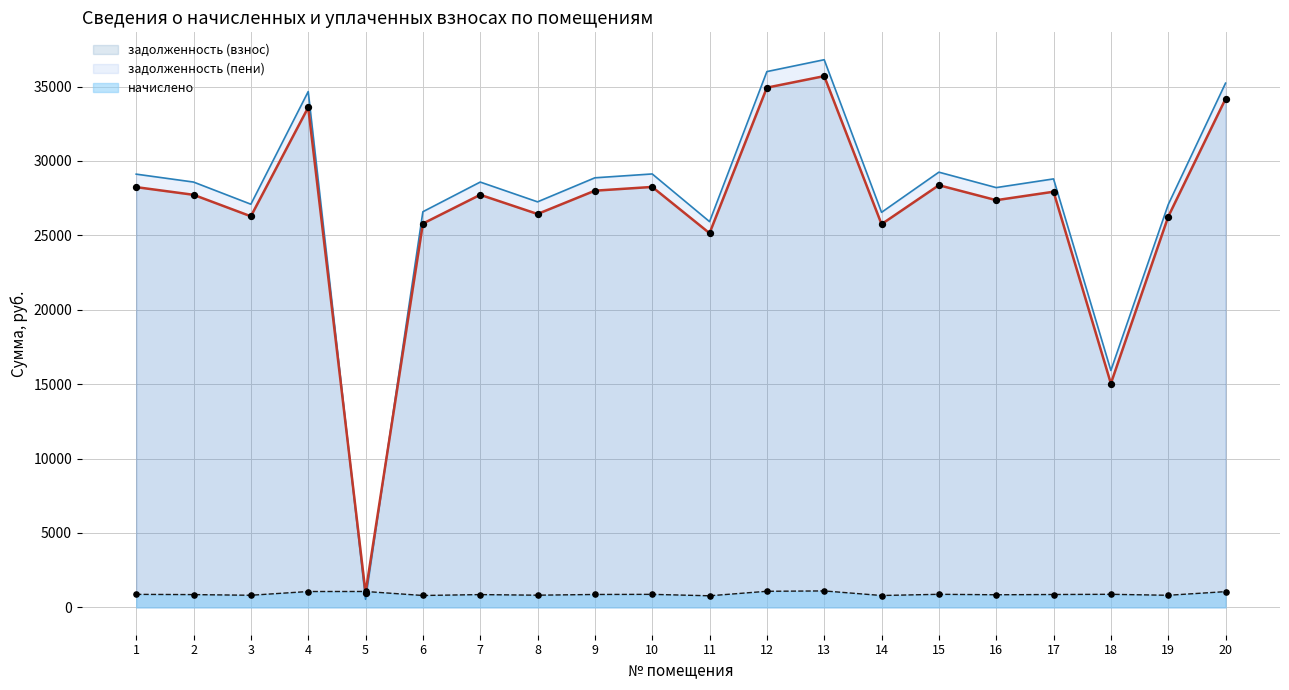

Which series has the largest total across all categories?

задолженность (пени)